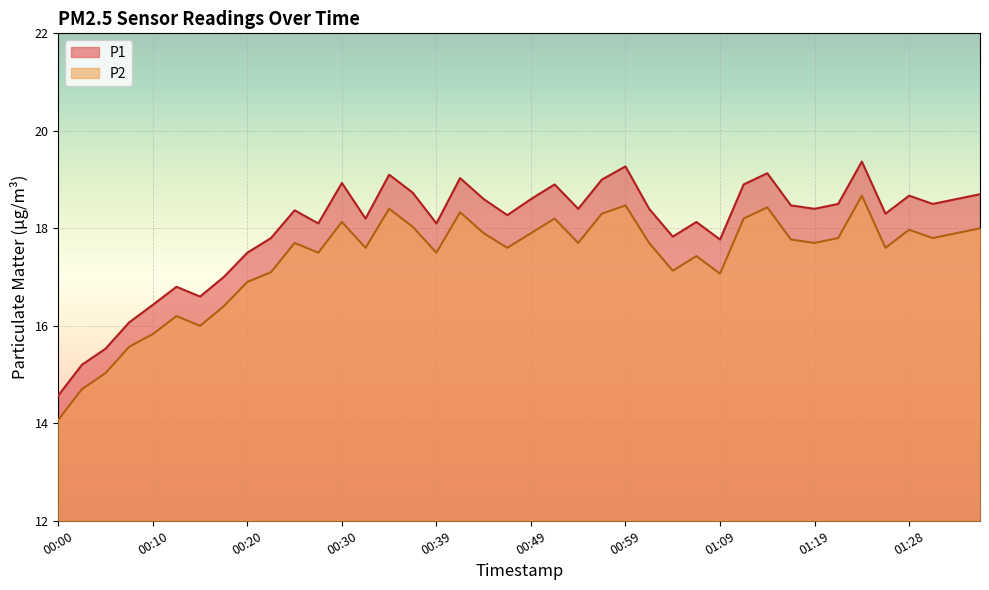

What is the total value across all series at 00:05?

30.6